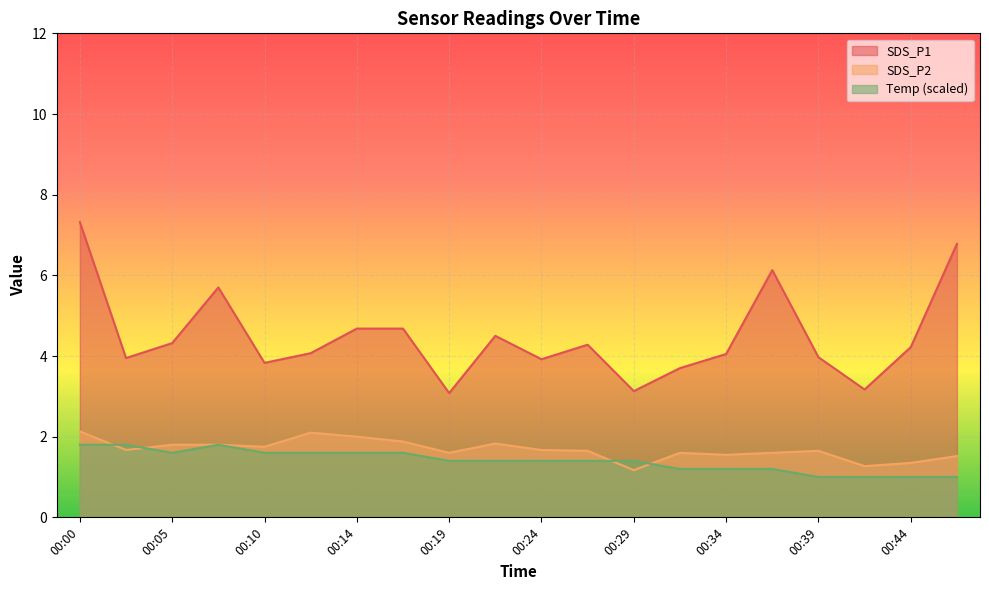

True or false: SDS_P1 and SDS_P2 cross at least once.

False